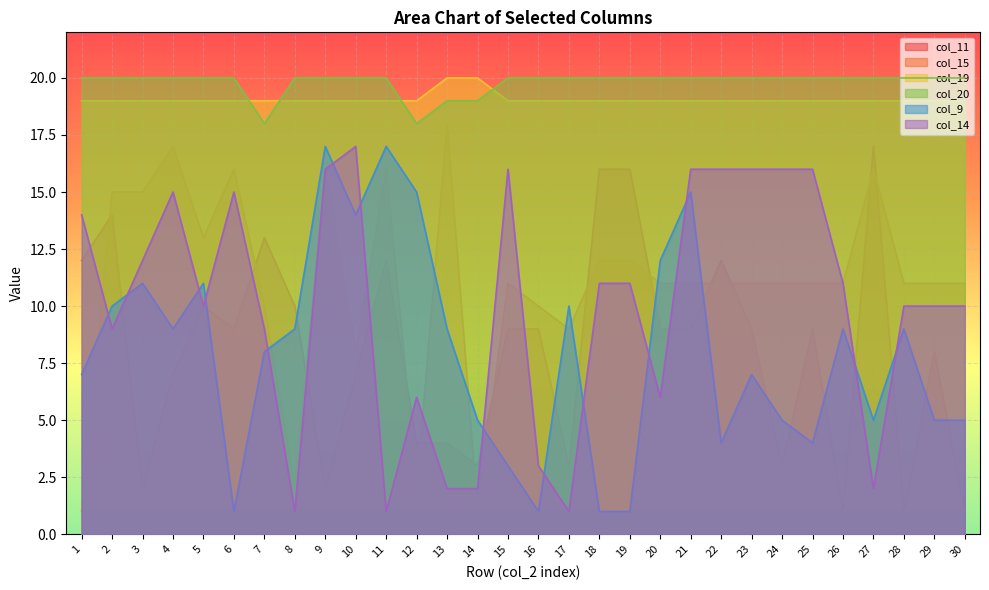

Which category has the highest value in the col_19 series?

13